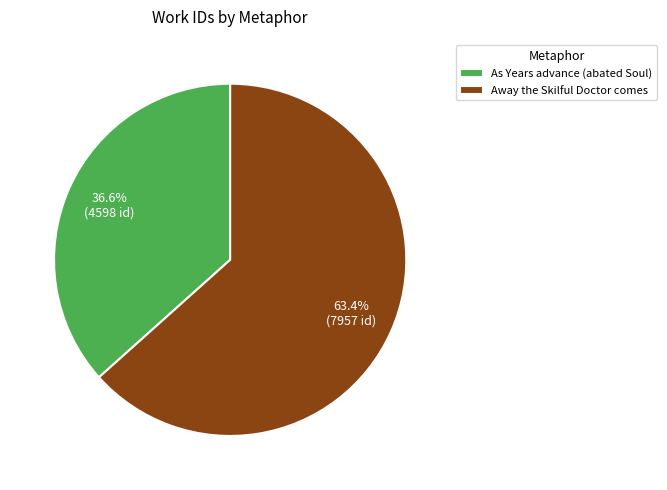

How many slices are in this pie chart?

2